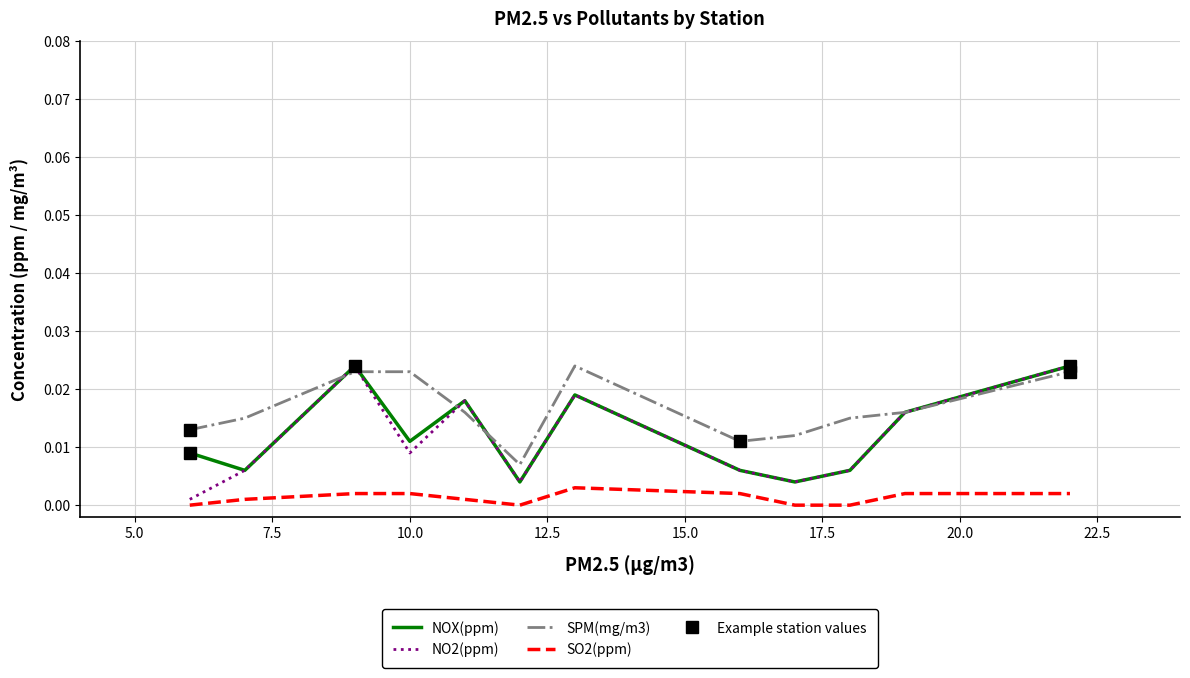

Which series has the largest total across all categories?

SPM(mg/m3)